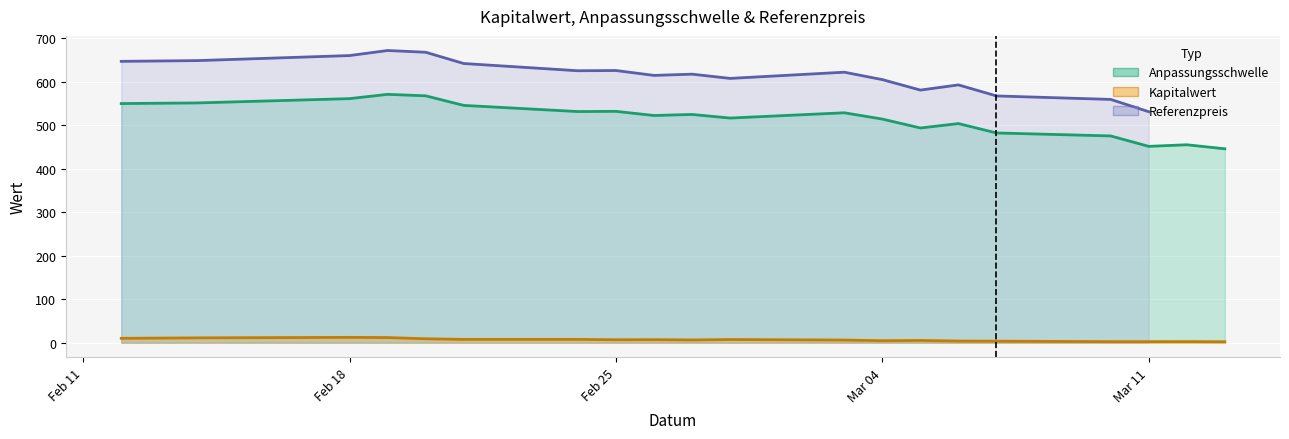

What is the maximum value for Anpassungsschwelle?

571.4